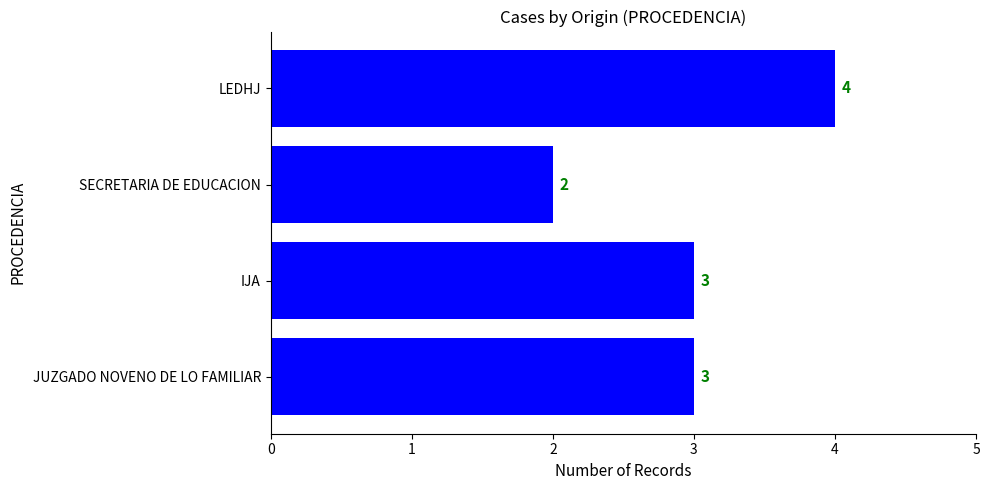

Between IJA and SECRETARIA DE EDUCACION, which is larger?

IJA